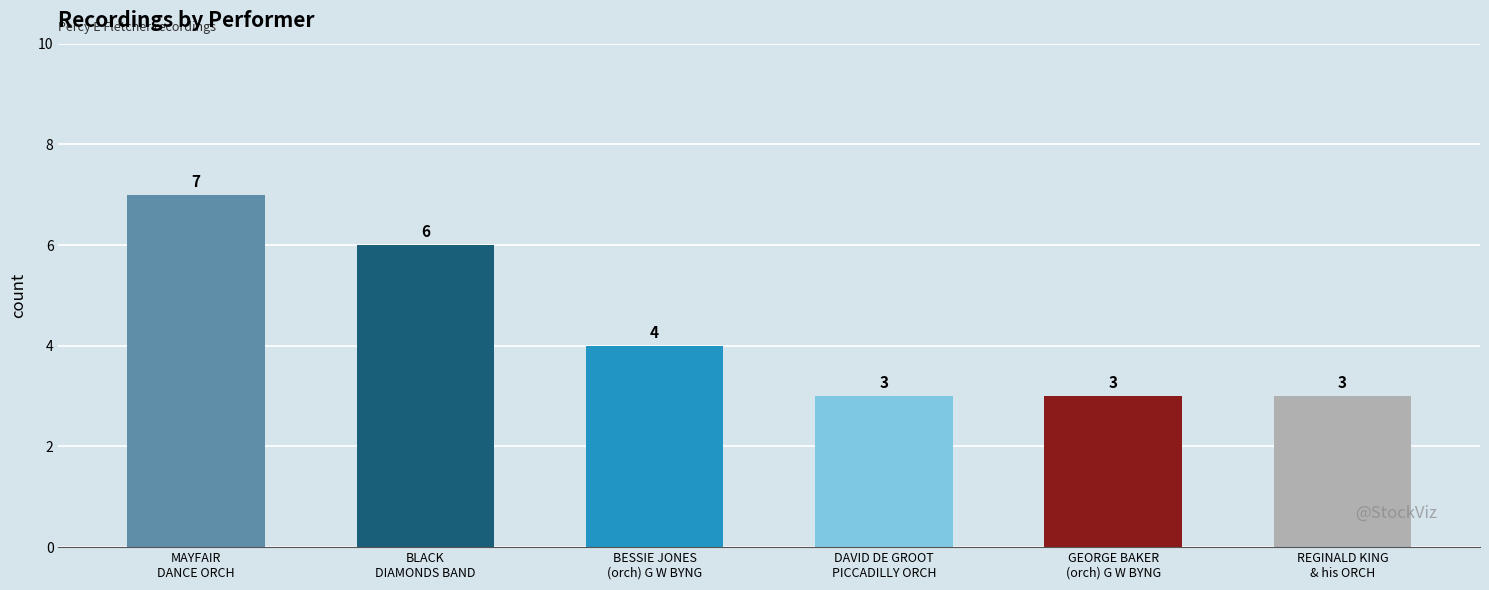

What position from the left is GEORGE BAKER
(orch) G W BYNG?

5